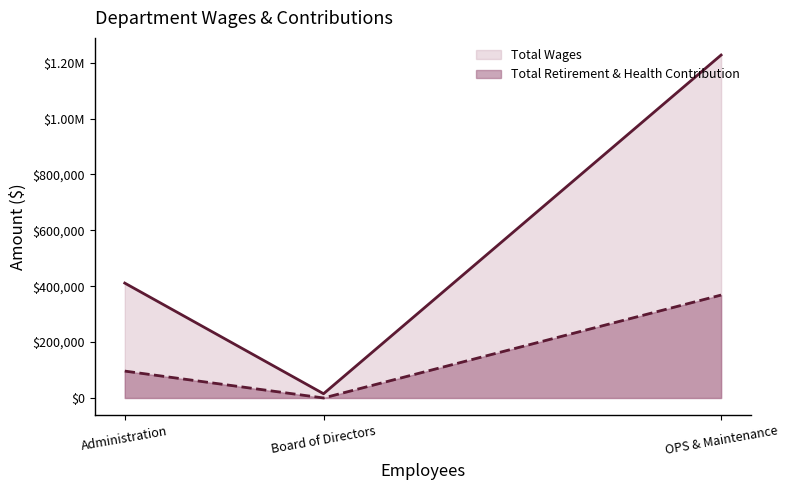

Is it true that Total Wages equals 15200 at Board of Directors?

True